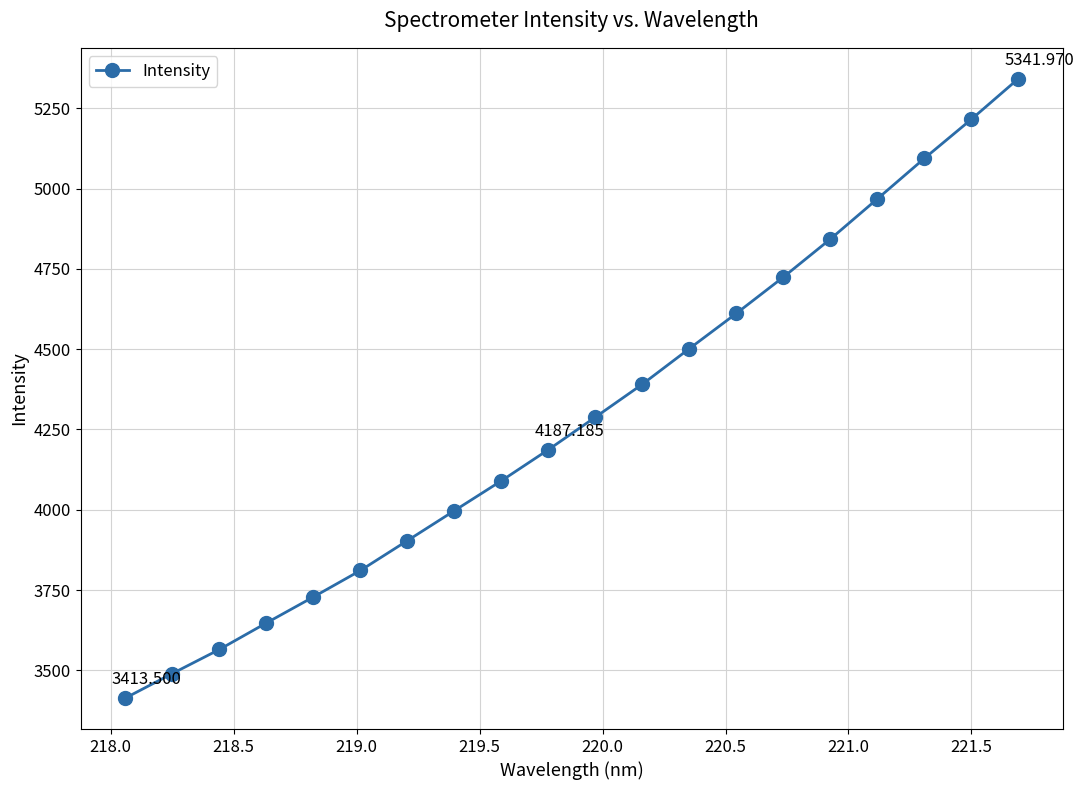

True or false: the data has more than 1 interior local peaks.

False